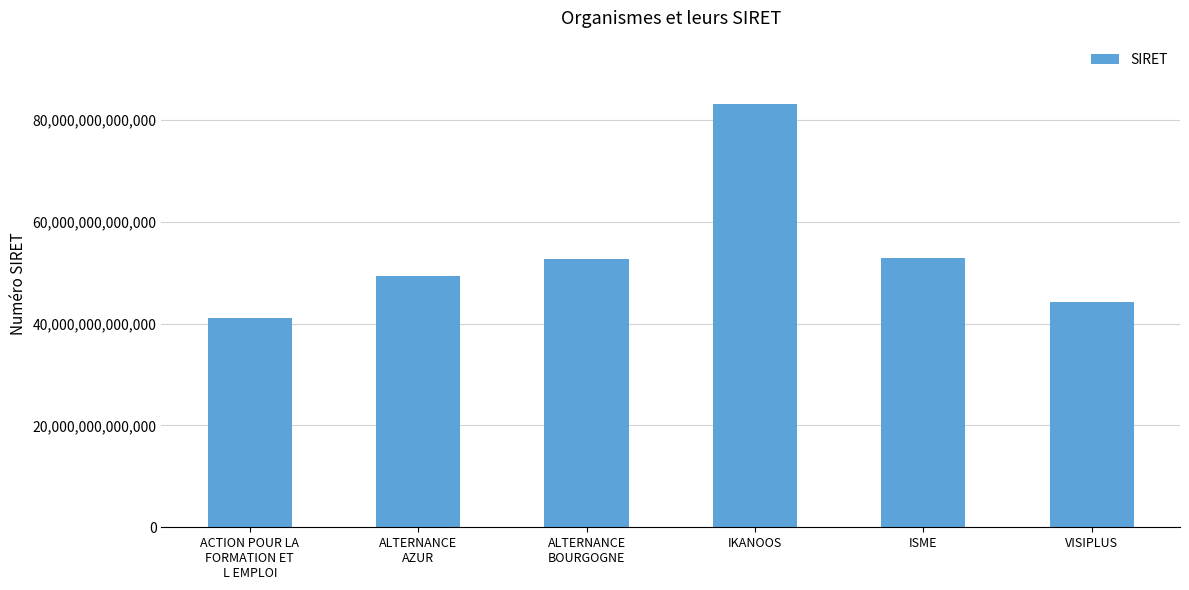

Which category has the highest value across all series?

IKANOOS